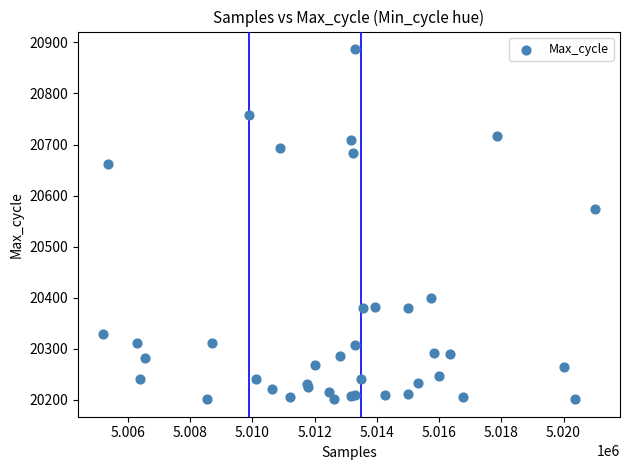

What Y value in the scatter plot is closest to 20544?

20573